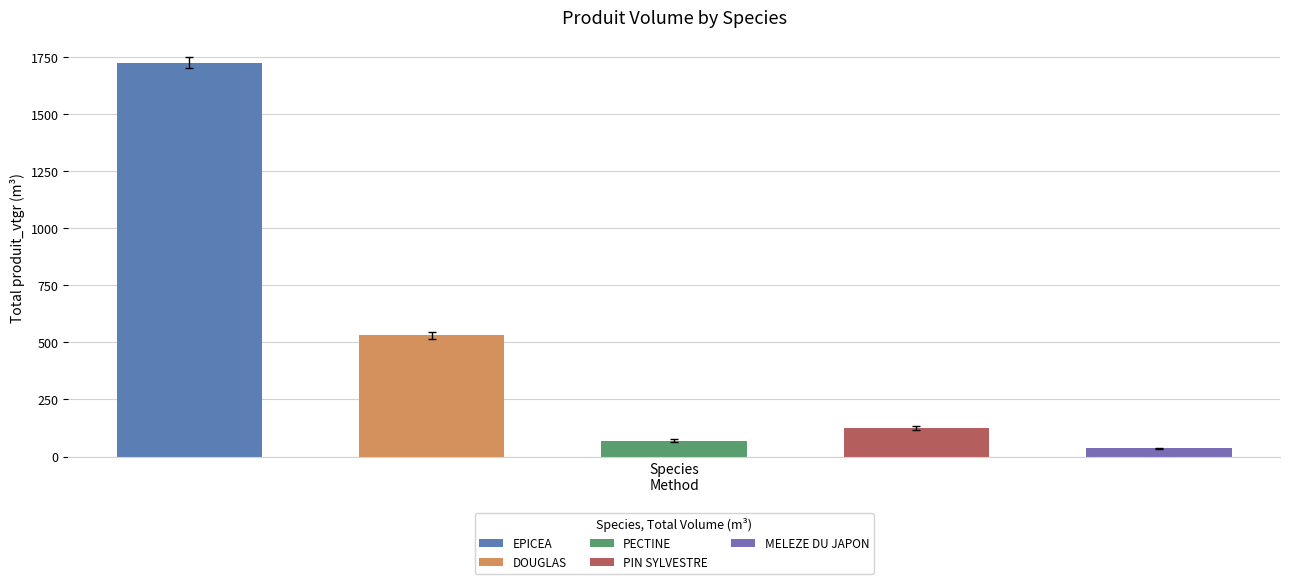

What is the difference between the highest and lowest values at 2?

480.8